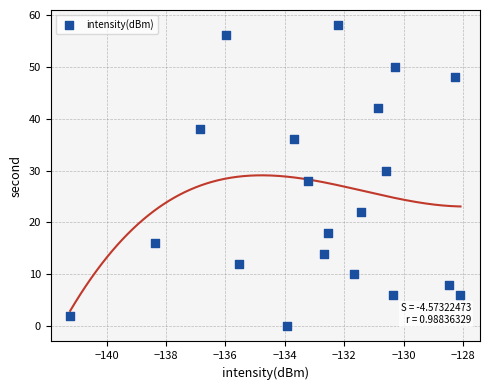

What is the range of Y values (max minus min)?

58